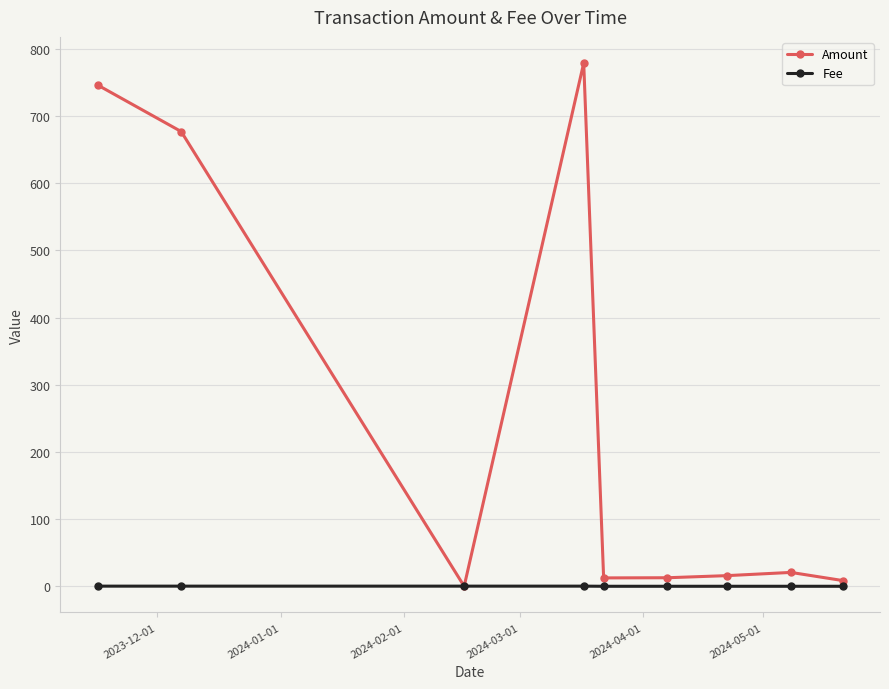

What is the maximum value for Amount?

778.9